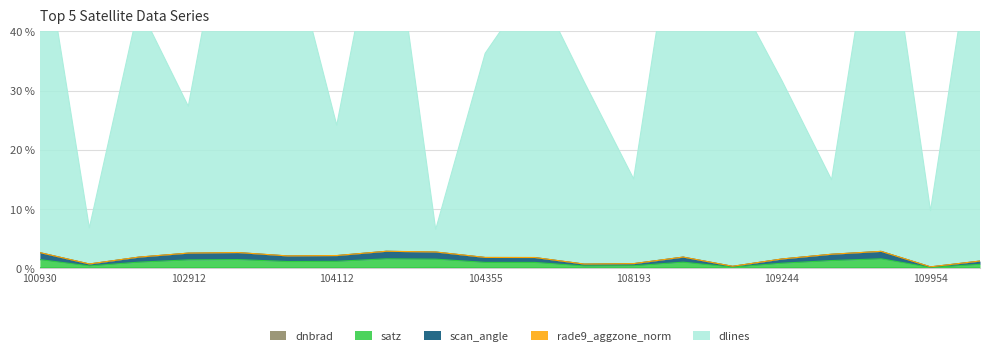

The value of dnbrad at 109244 is 0.0. True or false?

True